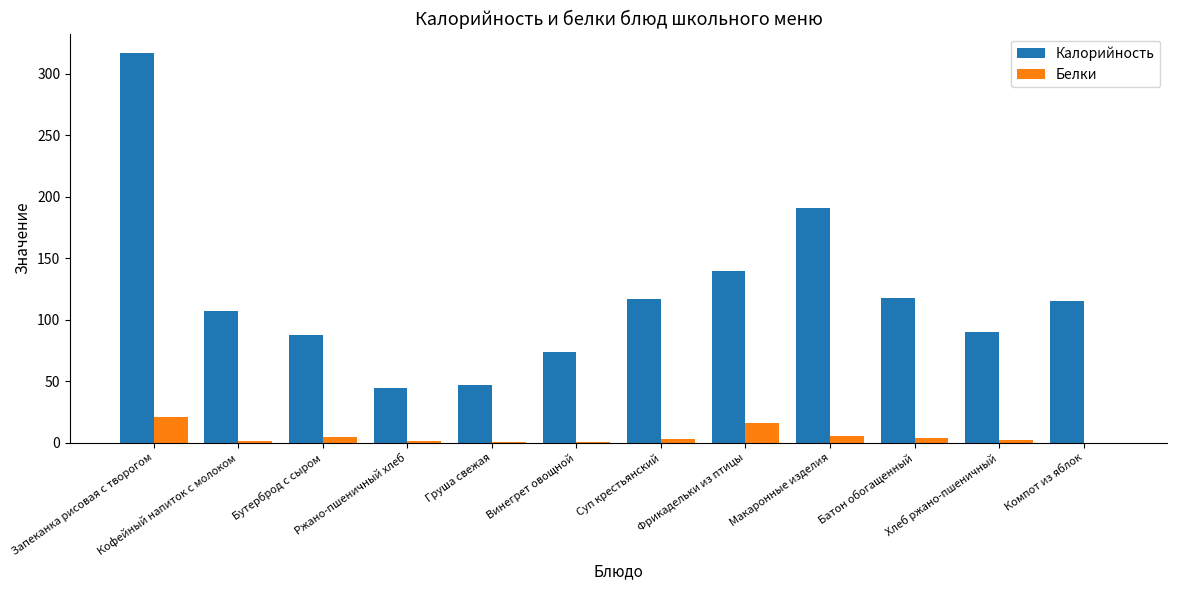

What value does the Белки series have at Бутерброд с сыром?

4.5